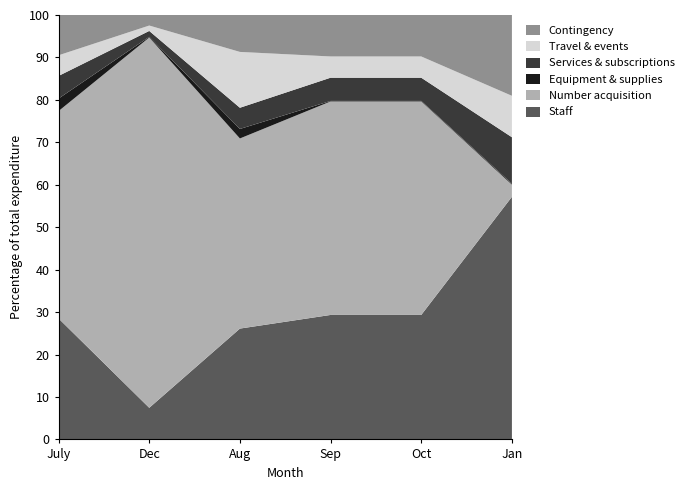

What value does the Staff series have at Aug?

26.1